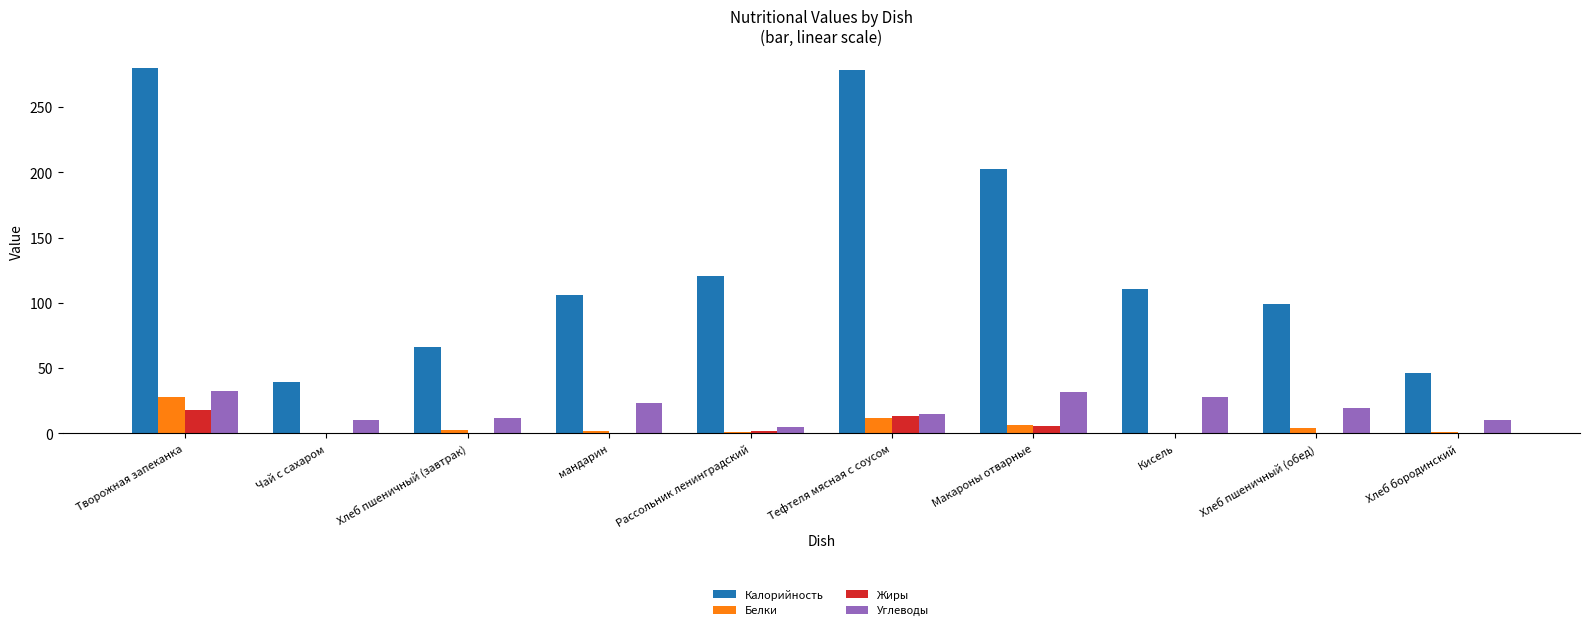

What is the greatest value displayed?

279.6